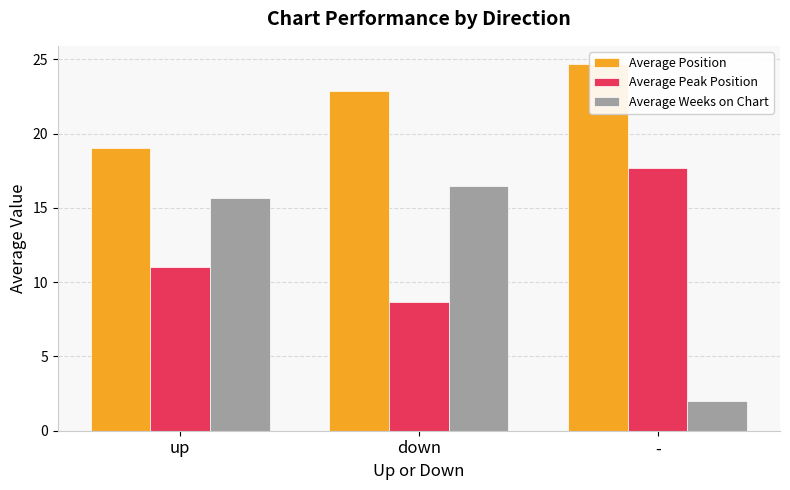

What is the value of the Average Weeks on Chart bar at the 3rd from the left?

2.0